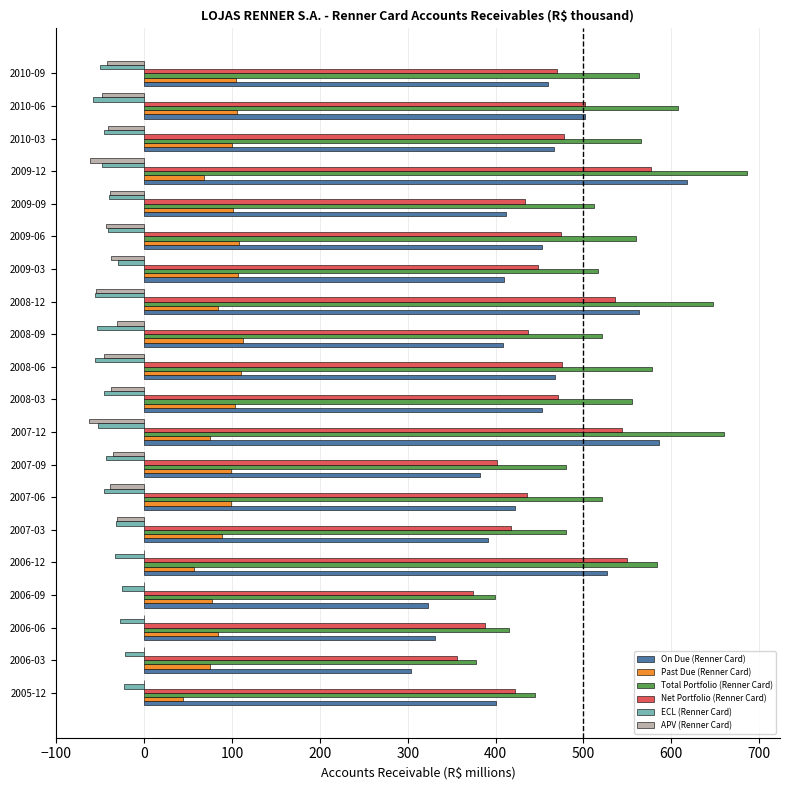

Which series has the largest range (max minus min)?

On Due (Renner Card)